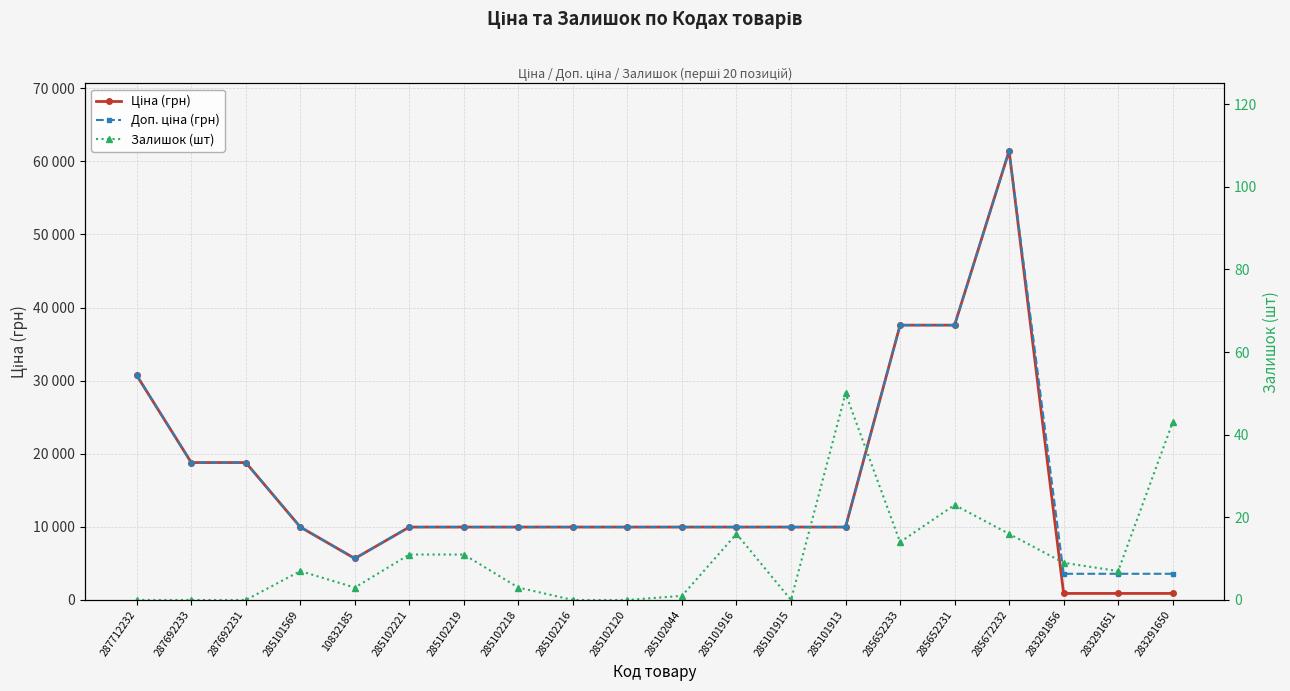

What are all the series names shown in the legend?

Ціна (грн), Доп. ціна (грн), Залишок (шт)